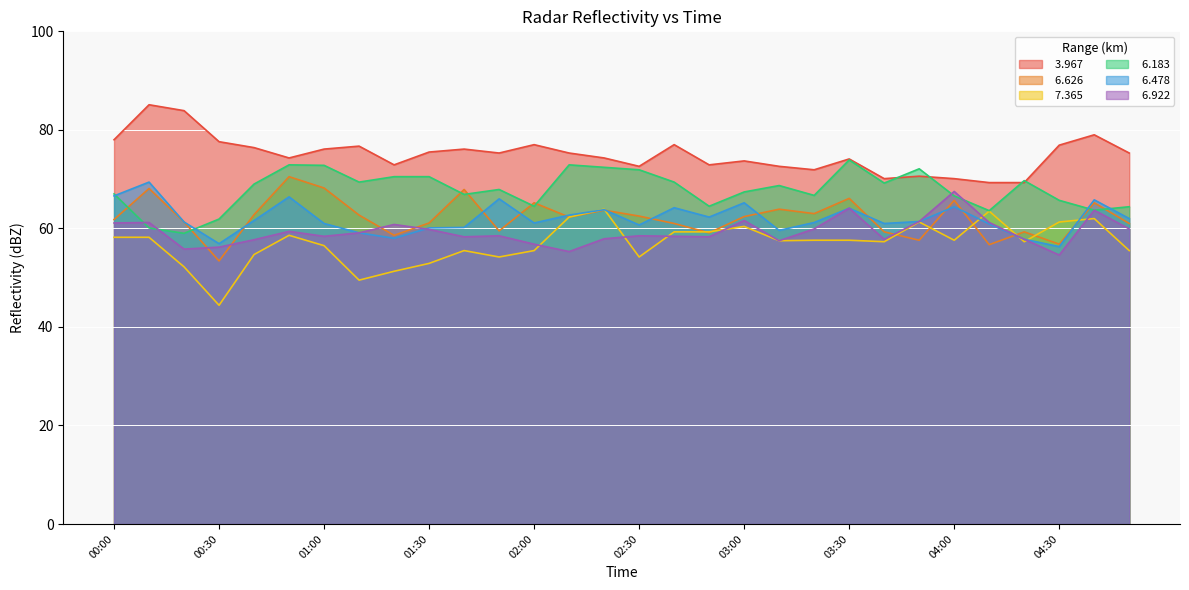

True or false:   3.967 and   6.922 cross at least once.

False